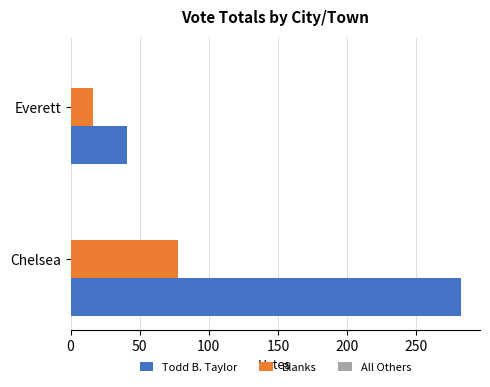

What is the average value of the Todd B. Taylor series?

162